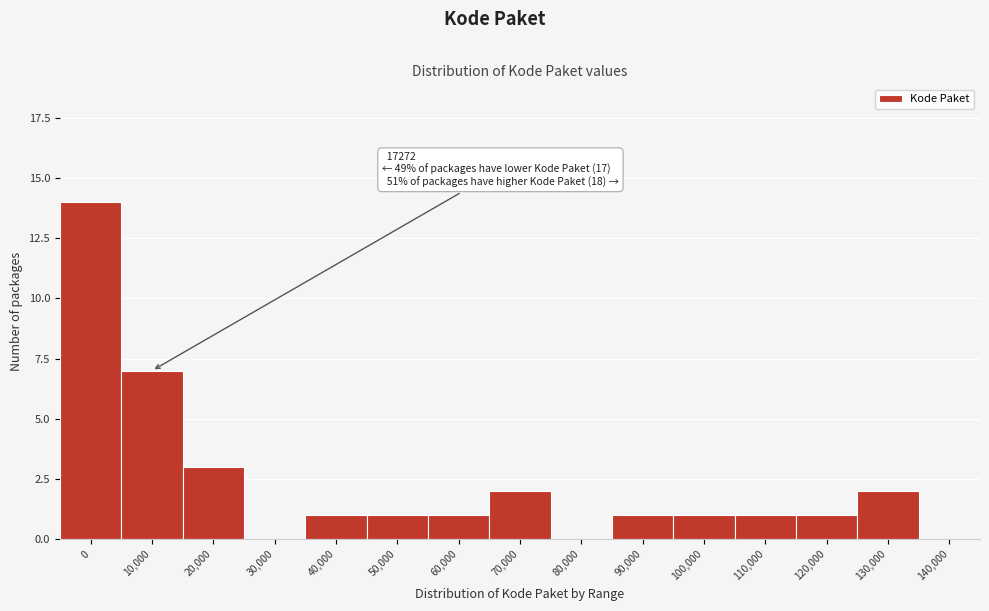

Reading left to right, transcribe all the data shown in this chart.

0=14	10,000=7	20,000=3	30,000=0	40,000=1	50,000=1	60,000=1	70,000=2	80,000=0	90,000=1	100,000=1	110,000=1	120,000=1	130,000=2	140,000=0